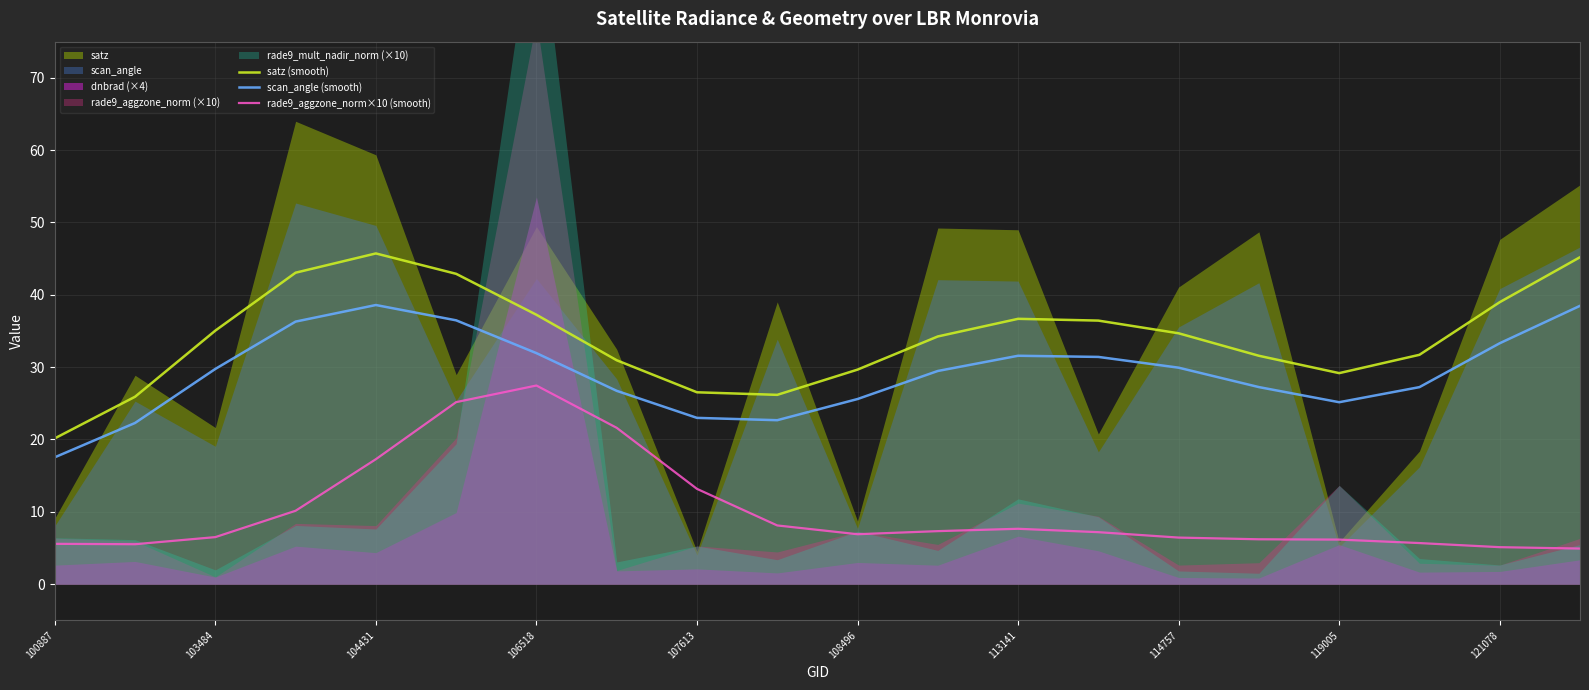

True or false: scan_angle (smooth) has more than 2 interior local peaks.

False